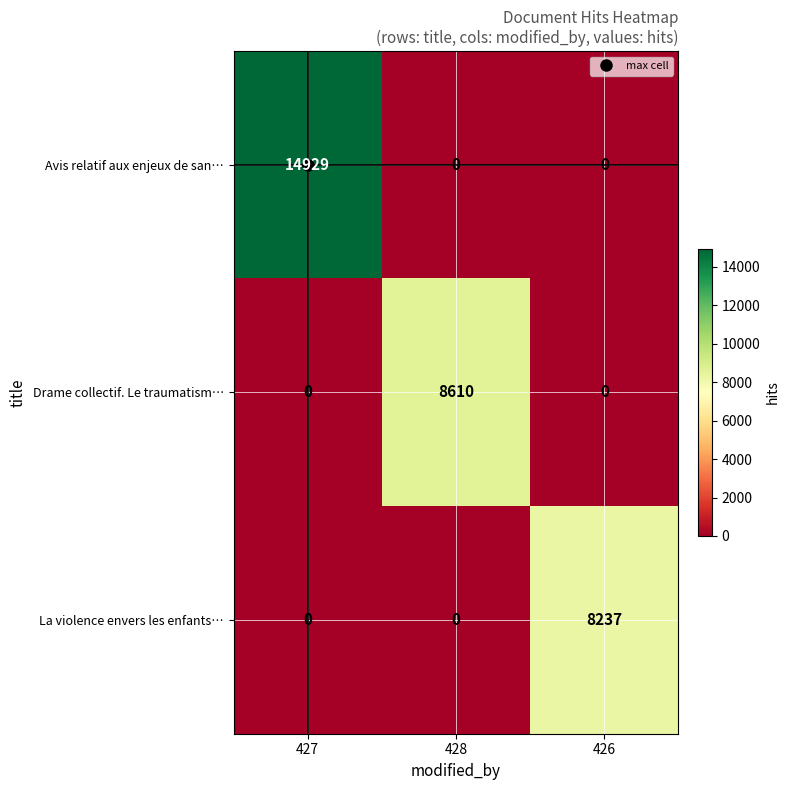

What is the difference between the Avis relatif aux enjeux de san… values at 428 and 427?

14929